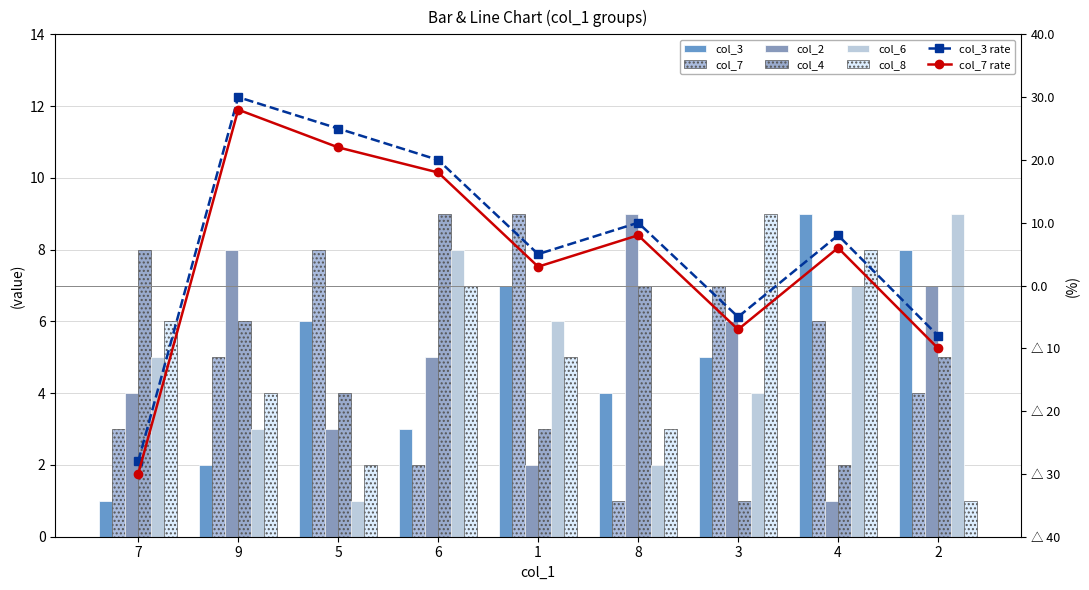

Rank the series by their maximum value, from lowest to highest.

col_3, col_7, col_2, col_4, col_6, col_8